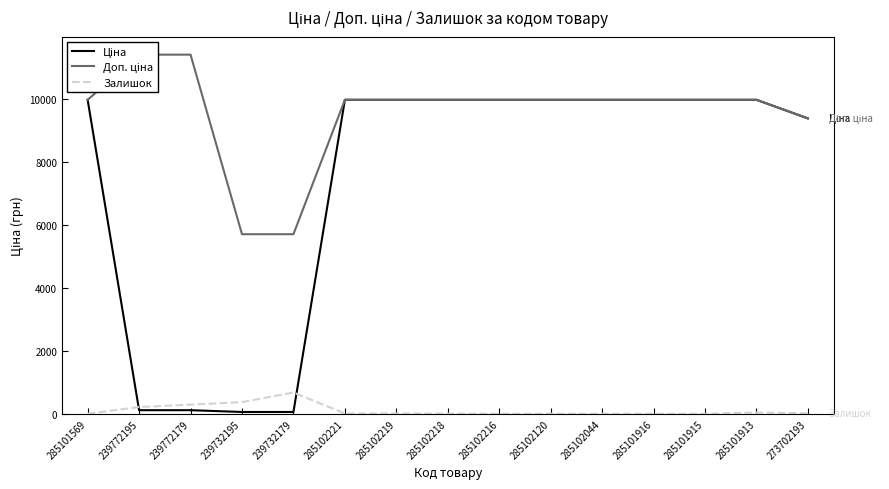

Which series has the largest range (max minus min)?

Ціна